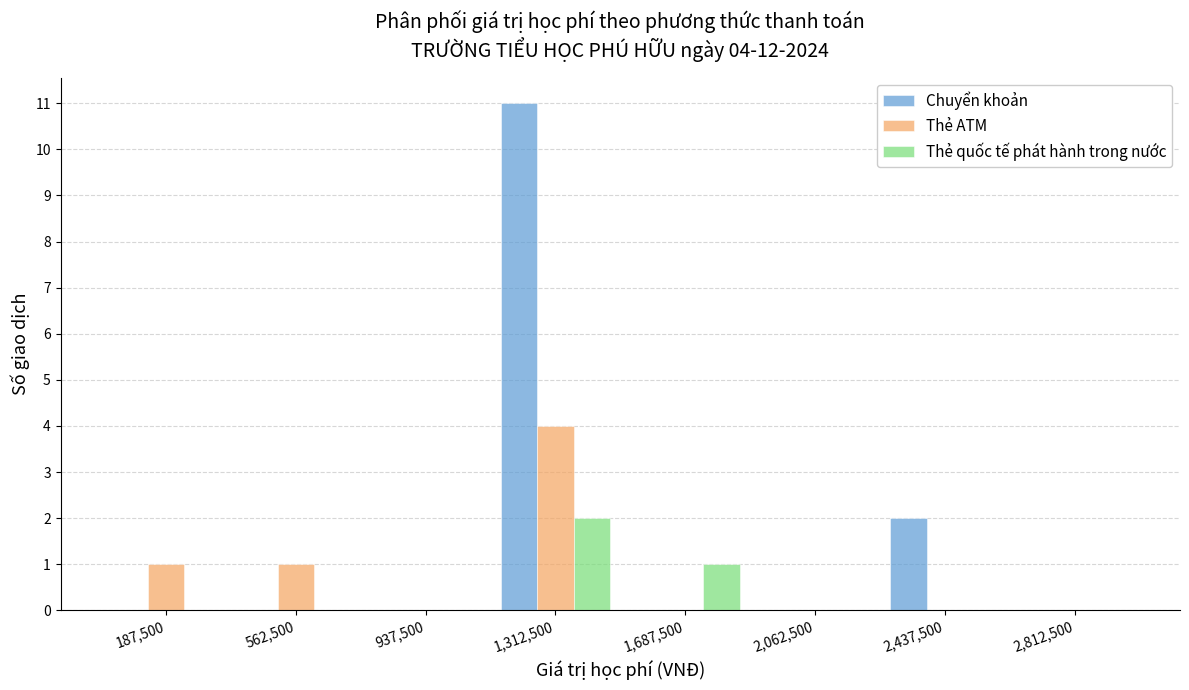

In the Thẻ ATM series, which range on the x-axis has the tallest bar?

1125000 to 1500000